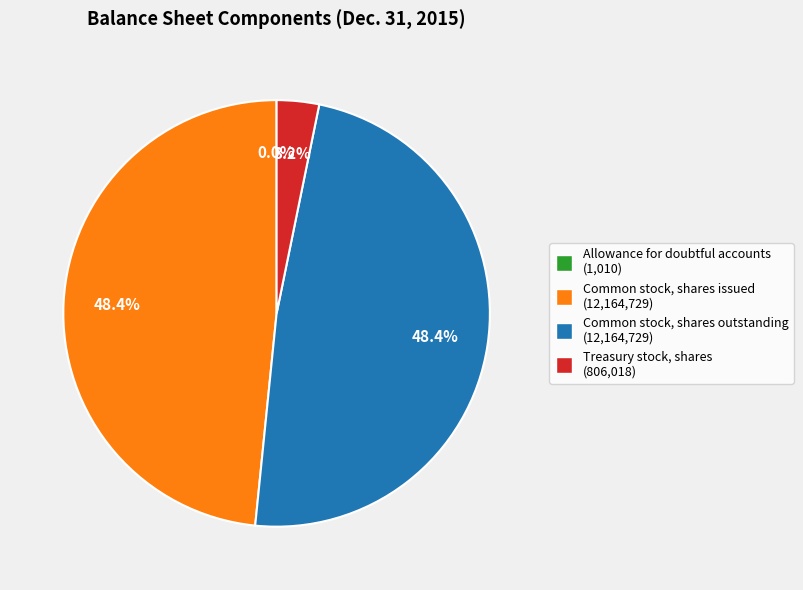

Is there any slice that represents more than half of the pie?

No